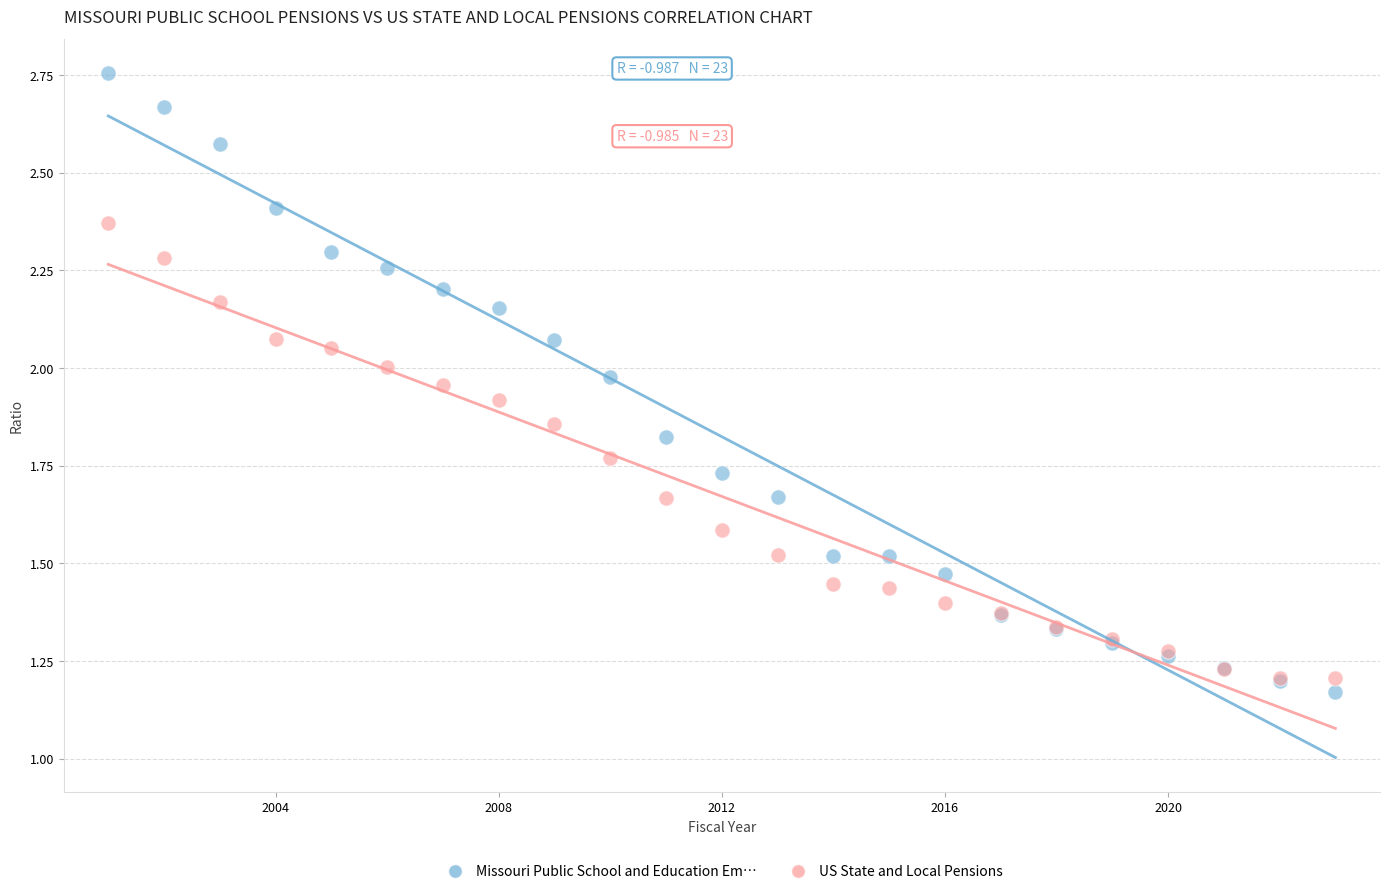

What is the X range (max minus min) for the scatter plot?

22.0